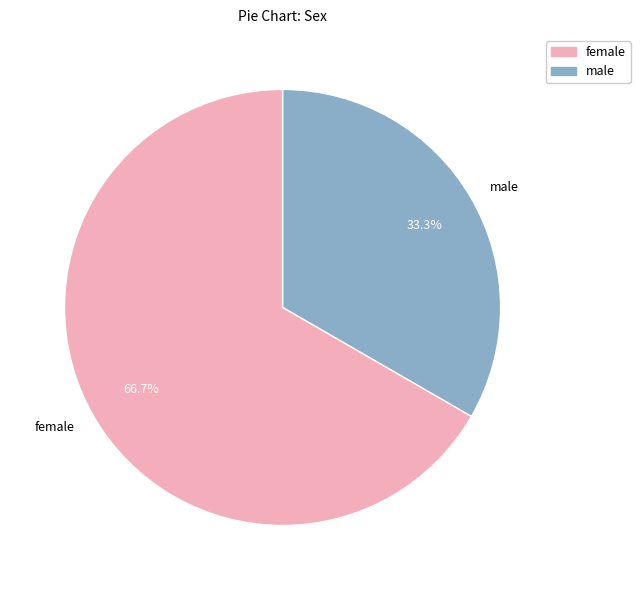

To the nearest percent, what is the average slice percentage?

50%